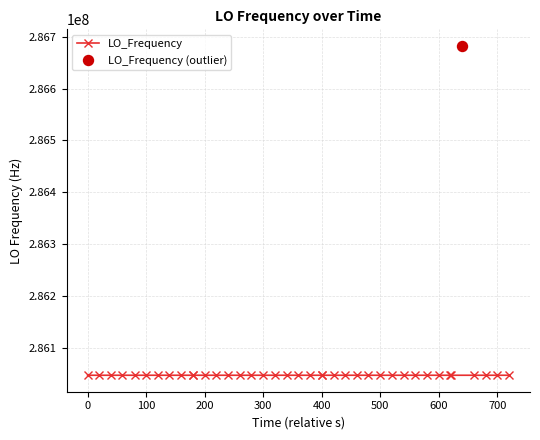

What is the greatest value displayed?

286682706.1